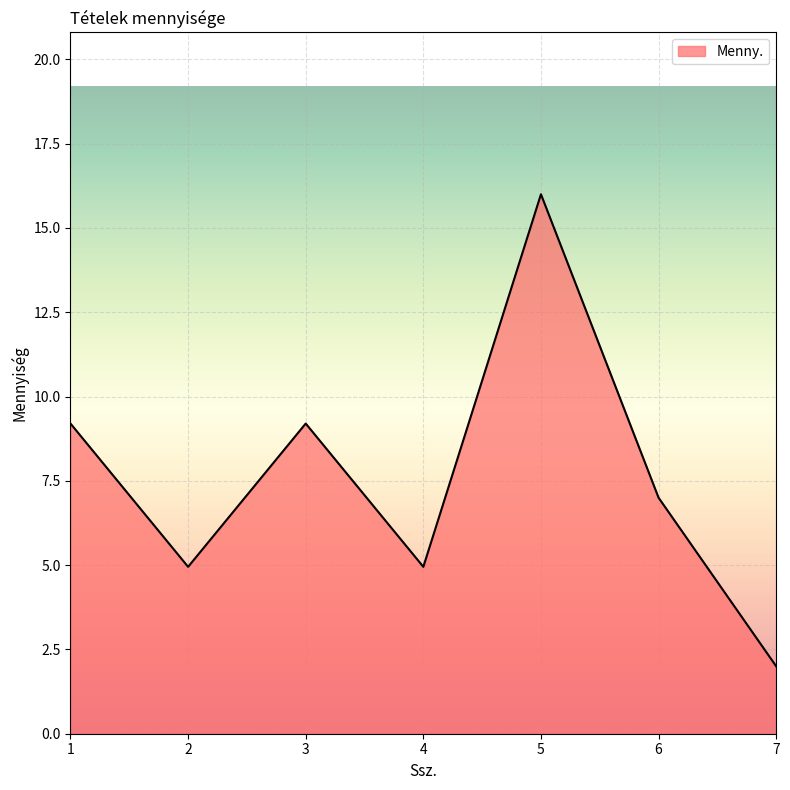

Where is the first local minimum?

2